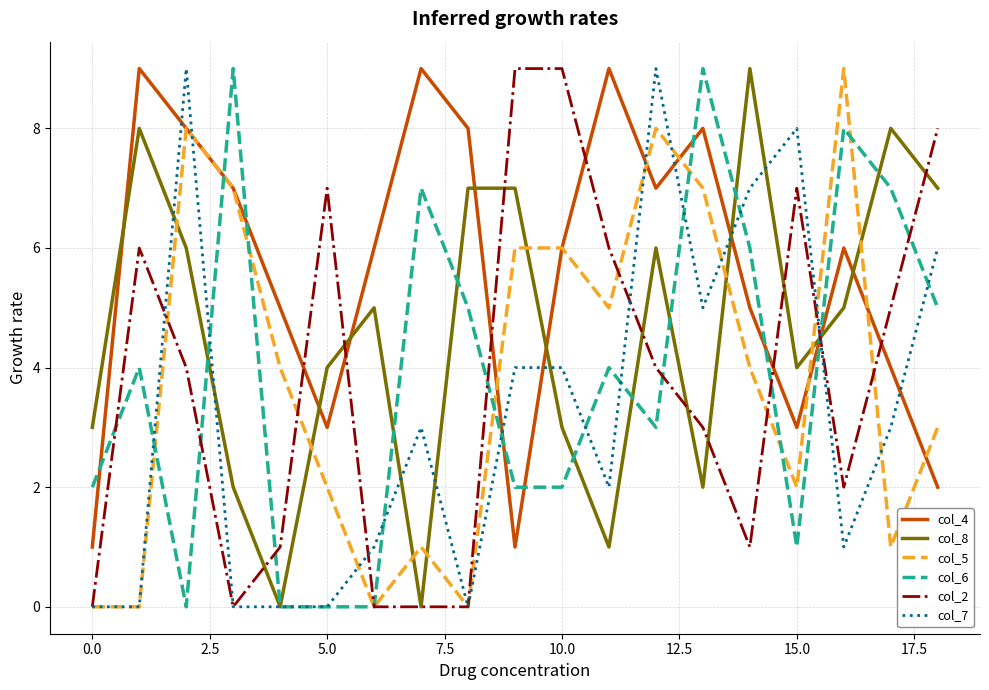

How many series are shown in this chart?

6